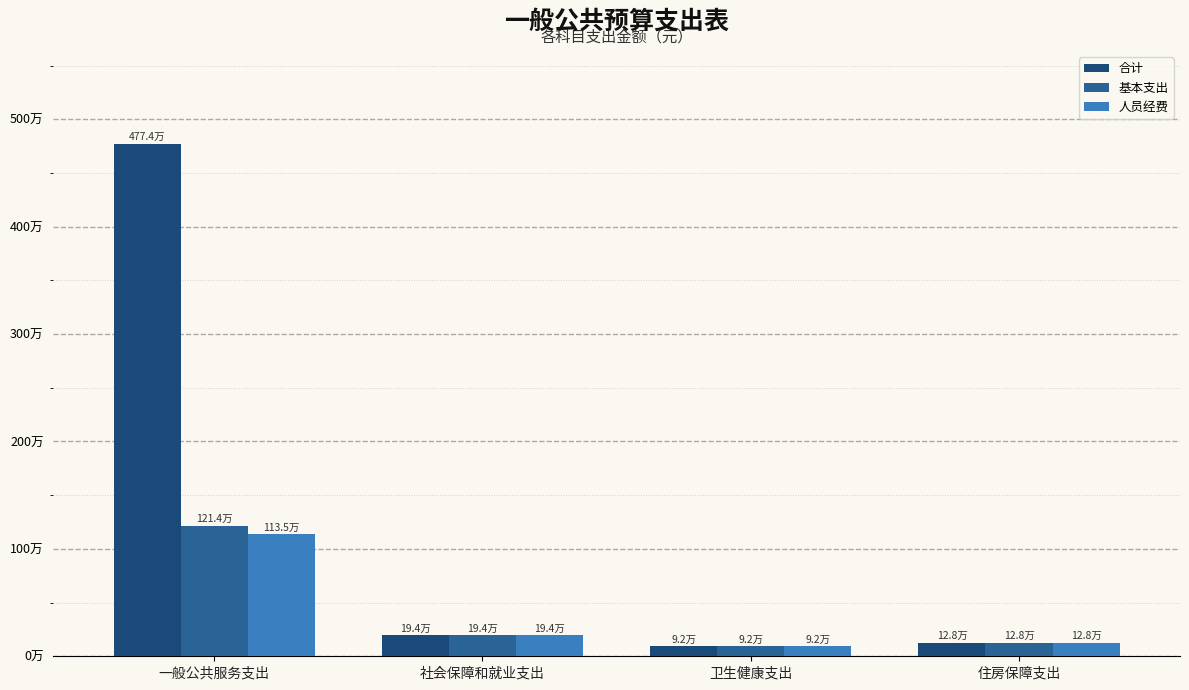

Which series has the largest range (max minus min)?

合计